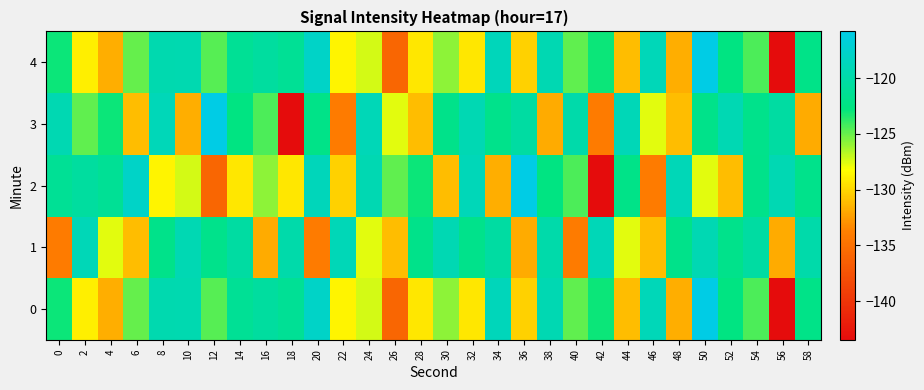

Reading left to right, transcribe all the data shown in this chart.

0: 0=-123.0	2=-128.9	4=-131.7	6=-125.0	8=-119.5	10=-119.5	12=-124.6	14=-121.3	16=-120.6	18=-121.2	20=-118.0	22=-128.7	24=-127.3	26=-135.8	28=-129.2	30=-125.7	32=-129.3	34=-118.8	36=-130.3	38=-119.4	40=-124.8	42=-123.0	44=-131.1	46=-118.8	48=-131.7	50=-115.8	52=-122.6	54=-124.3	56=-143.5	58=-122.1
1: 0=-134.1	2=-119.0	4=-127.6	6=-131.1	8=-122.1	10=-119.2	12=-121.9	14=-120.4	16=-131.9	18=-119.8	20=-134.1	22=-119.0	24=-127.6	26=-131.1	28=-122.1	30=-119.2	32=-121.9	34=-120.4	36=-131.9	38=-119.8	40=-134.1	42=-119.0	44=-127.6	46=-131.1	48=-122.1	50=-119.2	52=-121.9	54=-120.4	56=-131.9	58=-119.8
2: 0=-121.3	2=-120.6	4=-121.2	6=-118.0	8=-128.7	10=-127.3	12=-135.8	14=-129.2	16=-125.7	18=-129.3	20=-118.8	22=-130.3	24=-119.4	26=-124.8	28=-123.0	30=-131.1	32=-118.8	34=-131.7	36=-115.8	38=-122.6	40=-124.3	42=-143.5	44=-122.1	46=-134.1	48=-119.0	50=-127.6	52=-131.1	54=-122.1	56=-119.2	58=-121.9
3: 0=-119.4	2=-124.8	4=-123.0	6=-131.1	8=-118.8	10=-131.7	12=-115.8	14=-122.6	16=-124.3	18=-143.5	20=-122.1	22=-134.1	24=-119.0	26=-127.6	28=-131.1	30=-122.1	32=-119.2	34=-121.9	36=-120.4	38=-131.9	40=-119.8	42=-134.1	44=-119.0	46=-127.6	48=-131.1	50=-122.1	52=-119.2	54=-121.9	56=-120.4	58=-131.9
4: 0=-123.0	2=-128.9	4=-131.7	6=-125.0	8=-119.5	10=-119.5	12=-124.6	14=-121.3	16=-120.6	18=-121.2	20=-118.0	22=-128.7	24=-127.3	26=-135.8	28=-129.2	30=-125.7	32=-129.3	34=-118.8	36=-130.3	38=-119.4	40=-124.8	42=-123.0	44=-131.1	46=-118.8	48=-131.7	50=-115.8	52=-122.6	54=-124.3	56=-143.5	58=-122.1